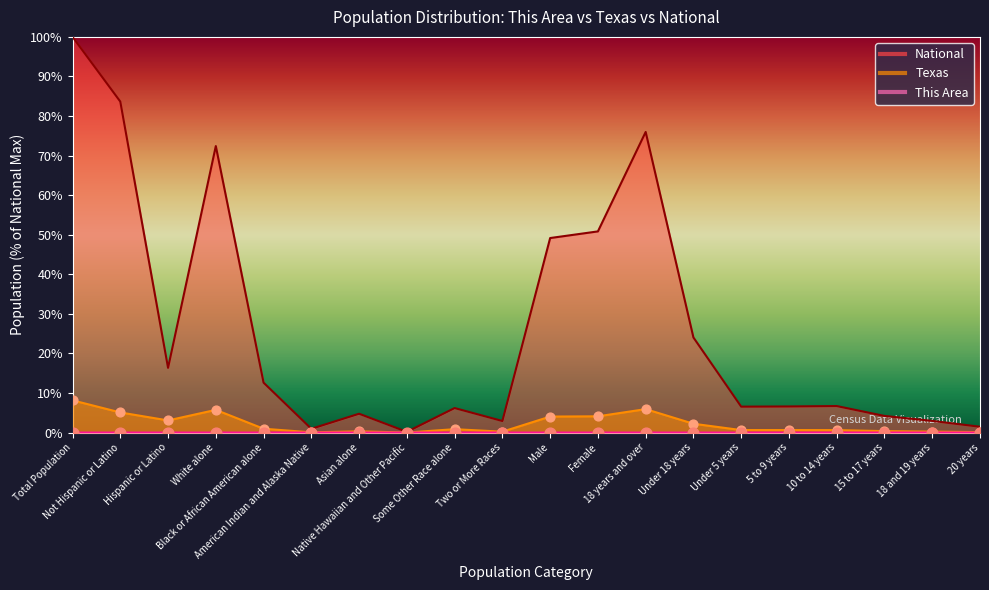

Which series has the widest spread of Y values?

National